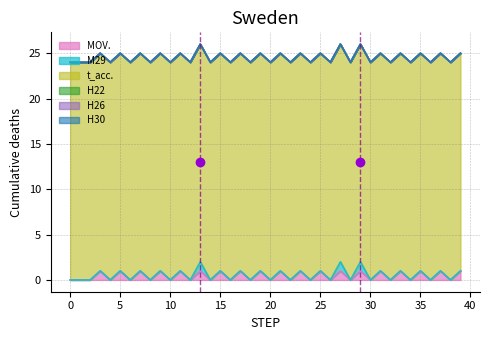

How many data points does each series have?

40